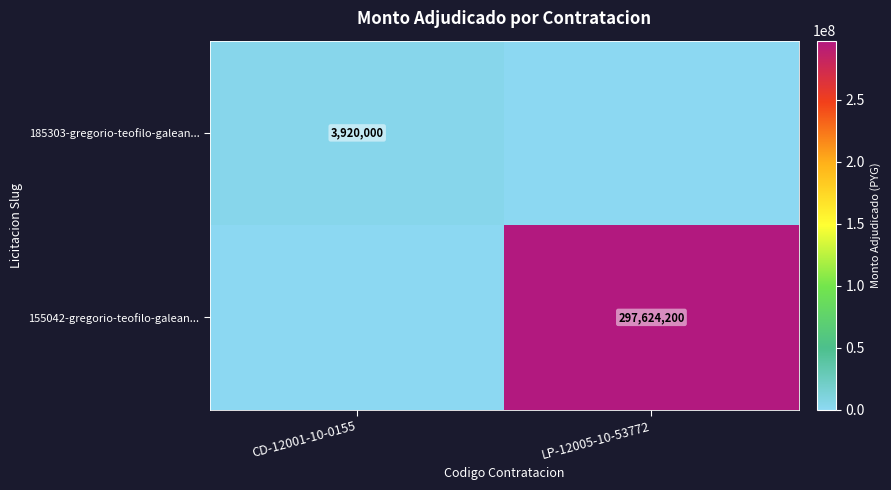

Is it true that 185303-gregorio-teofilo-galean... equals 3920000 at CD-12001-10-0155?

True